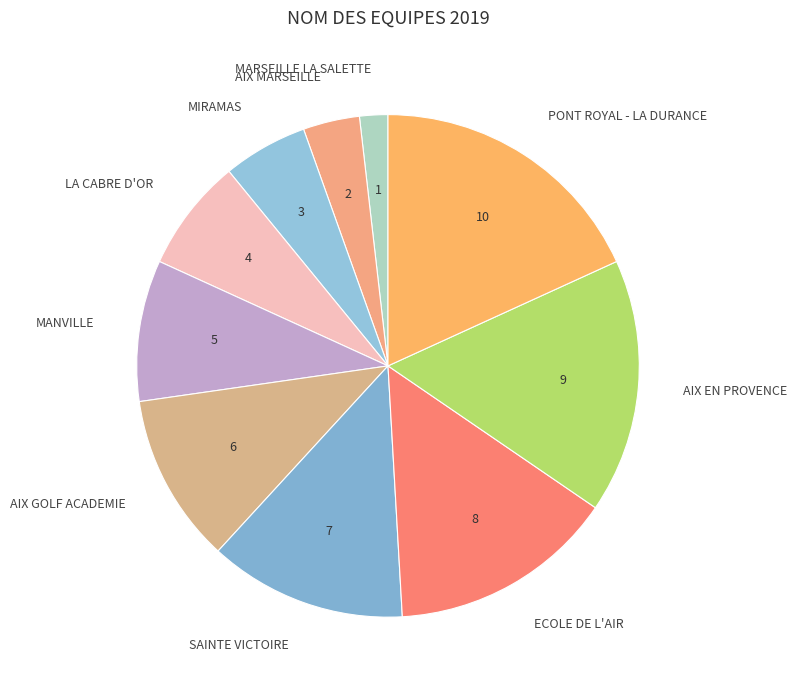

Combined, do MARSEILLE LA SALETTE and LA CABRE D'OR account for over 50%?

No